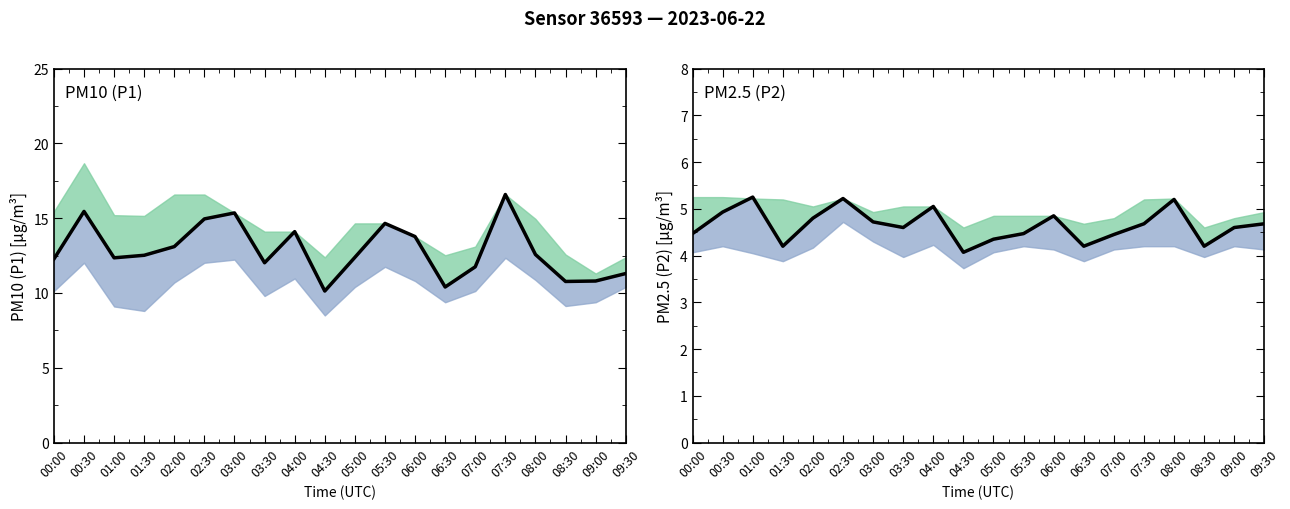

True or false: P1 has more than 0 points higher than both neighbors.

True